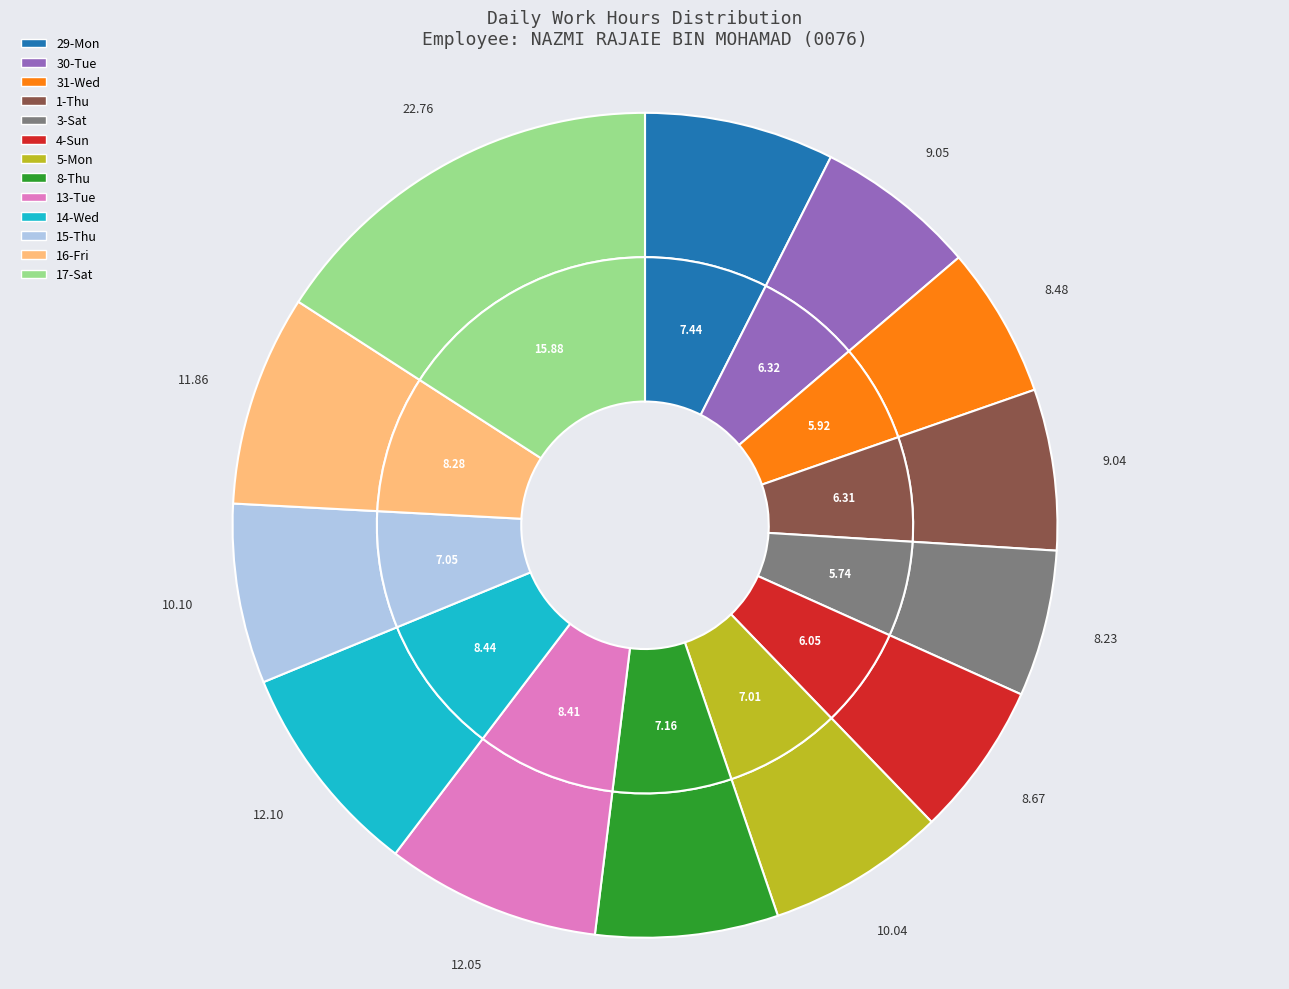

Does any single category account for the majority?

No